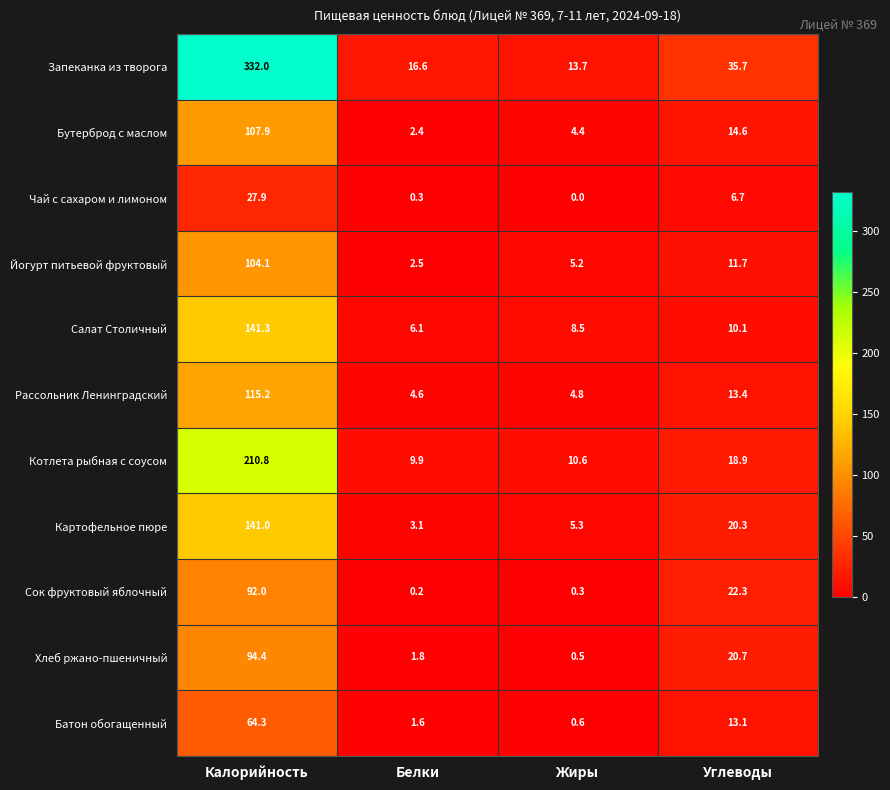

The value of Хлеб ржано-пшеничный at Углеводы is 6.8. True or false?

False